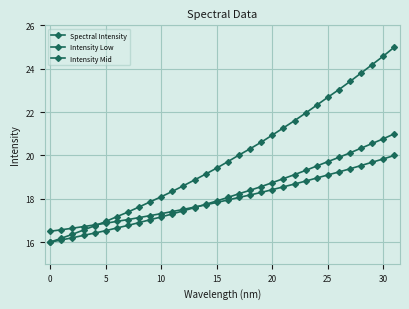

At which category is the sum across all series the highest?

31